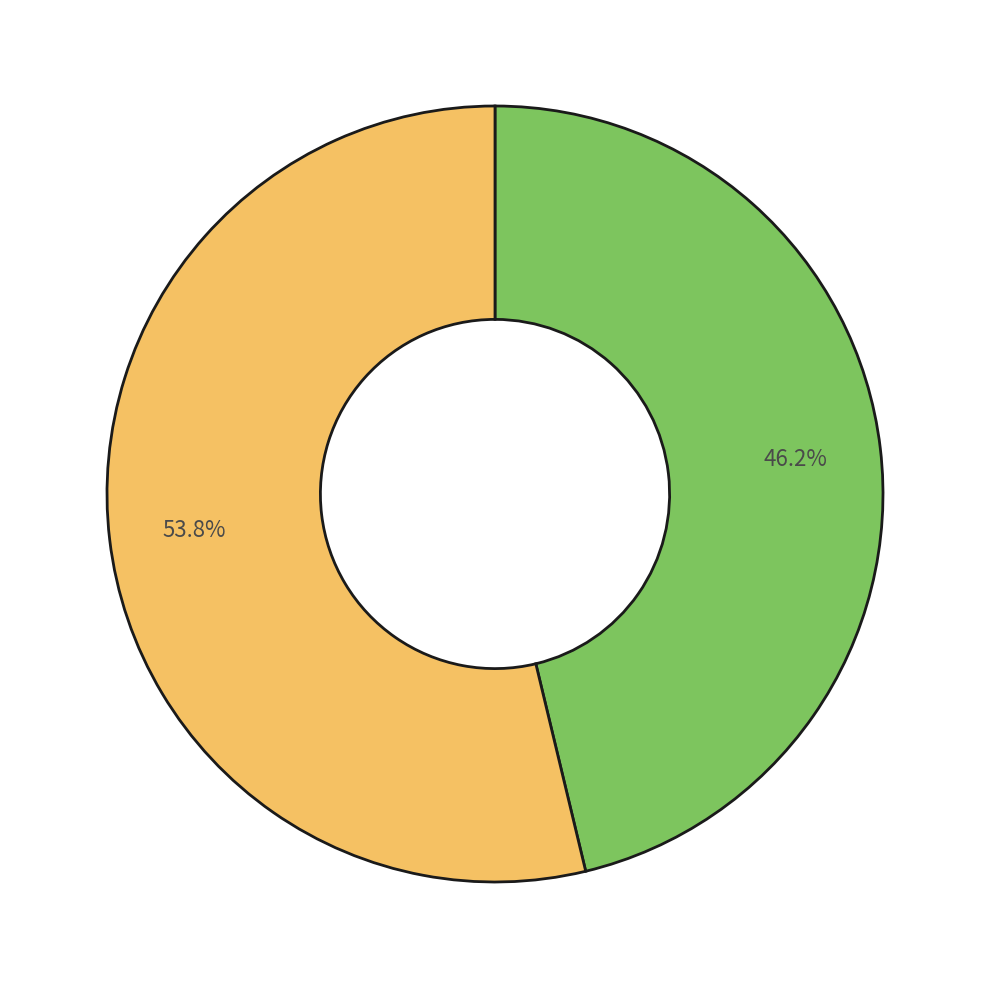

Is there any slice that represents more than half of the pie?

Yes